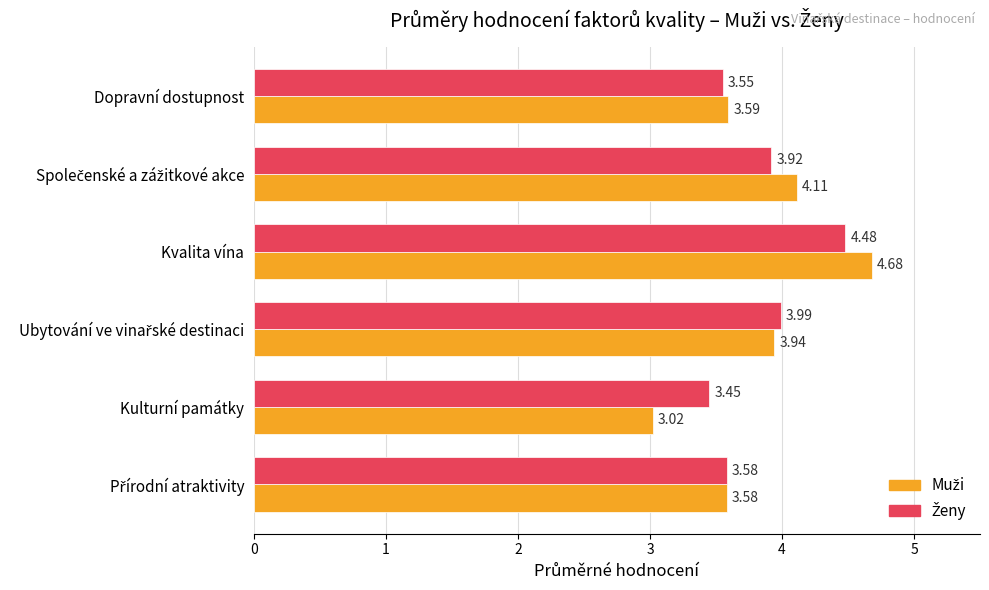

At how many categories does at least one series exceed 3?

6